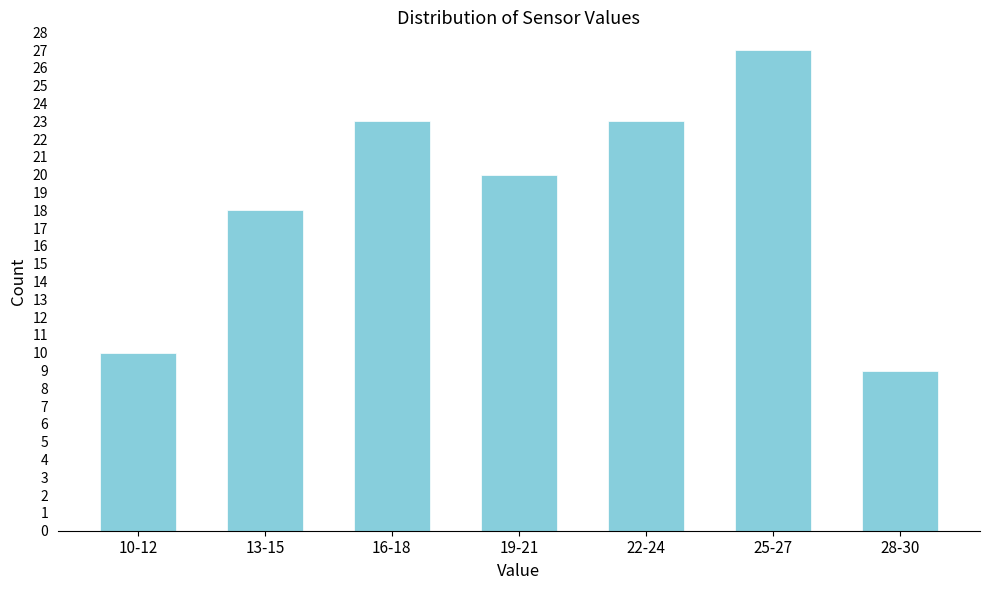

Reading left to right, transcribe all the data shown in this chart.

10	18	23	20	23	27	9